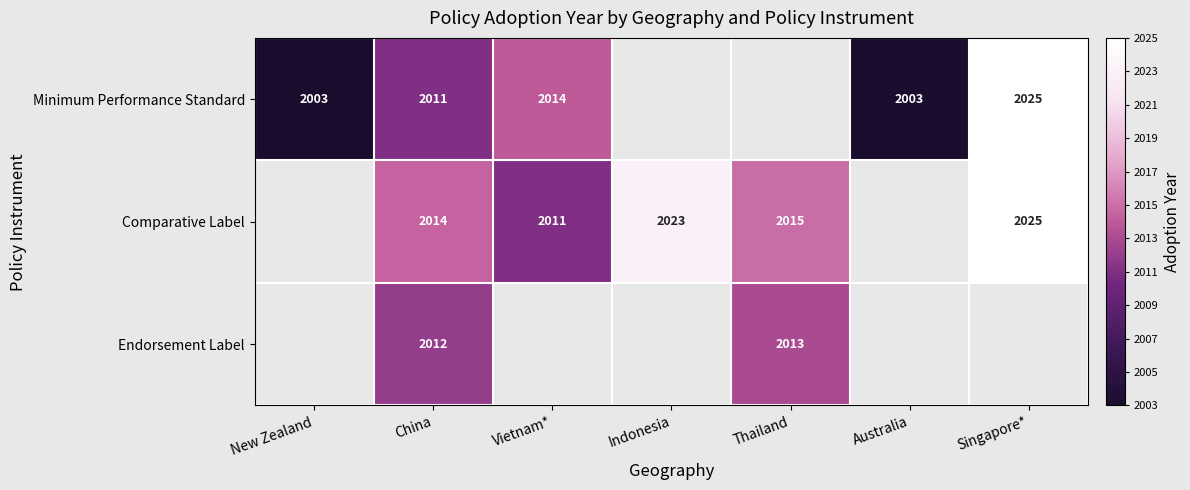

Rank the series at China from highest to lowest value.

Comparative Label, Endorsement Label, Minimum Performance Standard